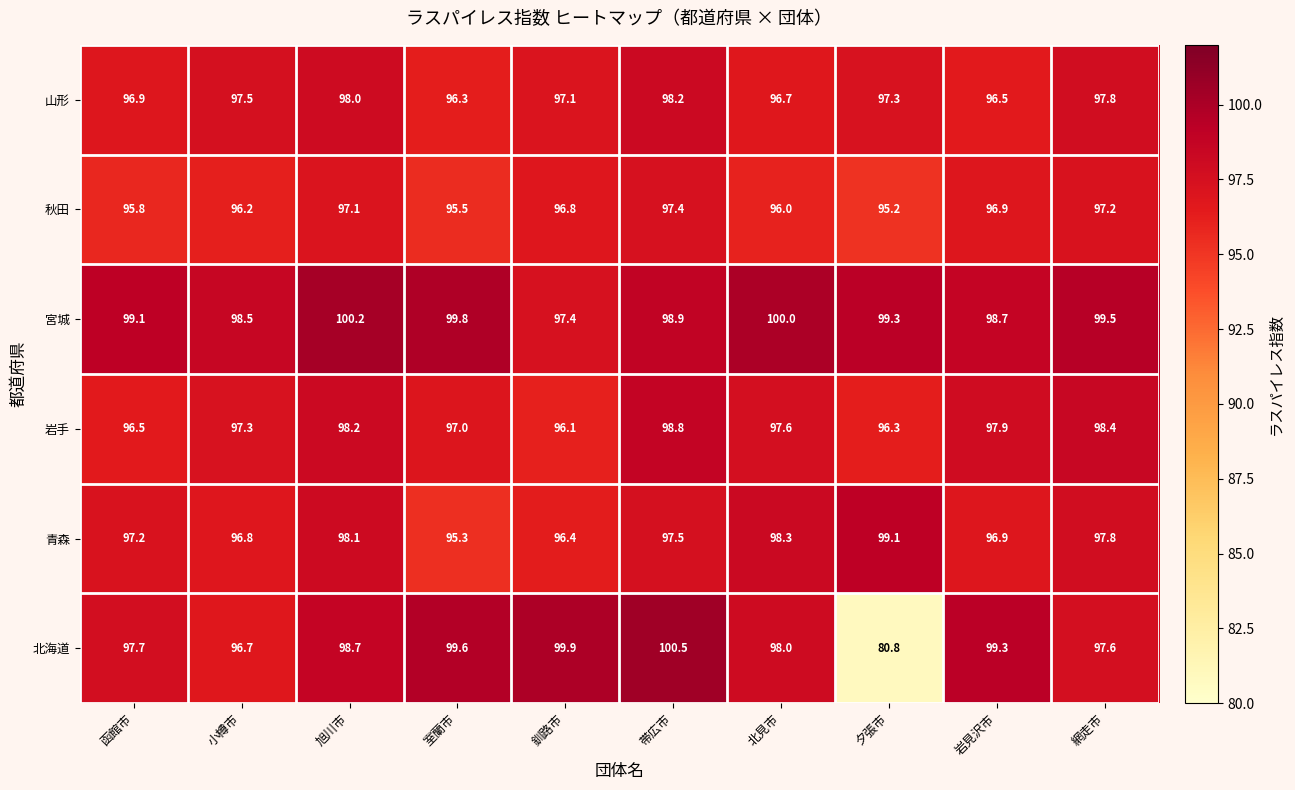

What is the difference between the second highest and minimum values in the 秋田 series?

2.0